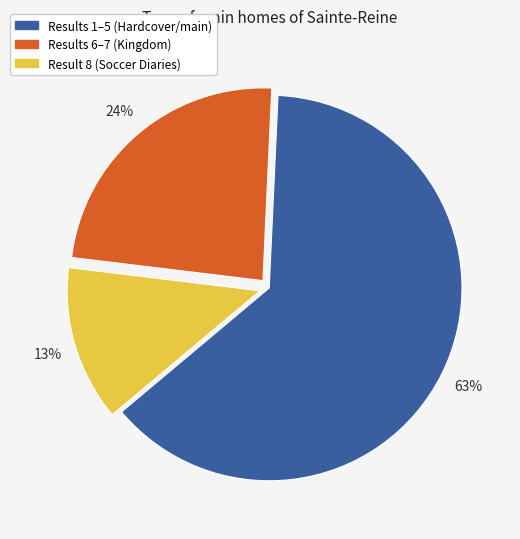

To the nearest percent, what is the difference between the largest and smallest slice percentages?

50%